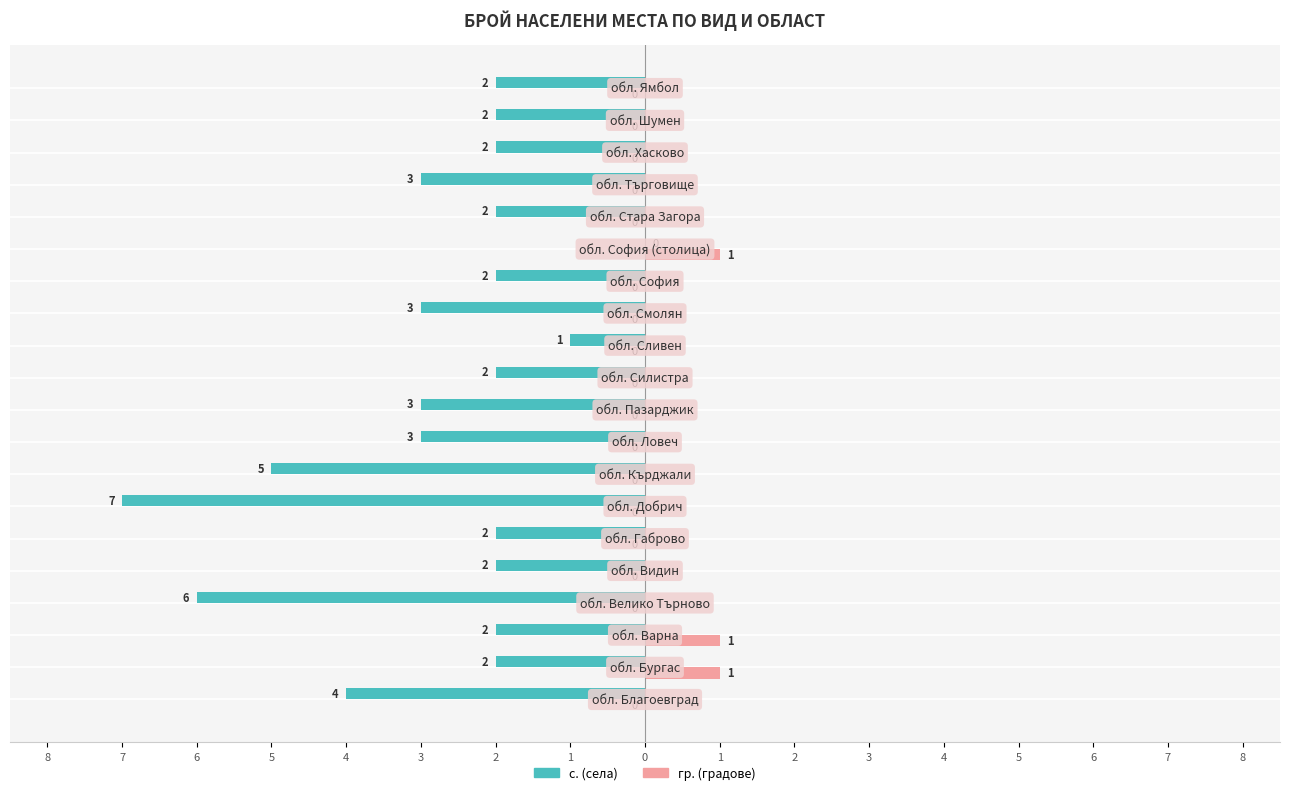

What are all the series names shown in the legend?

с. (села), гр. (градове)